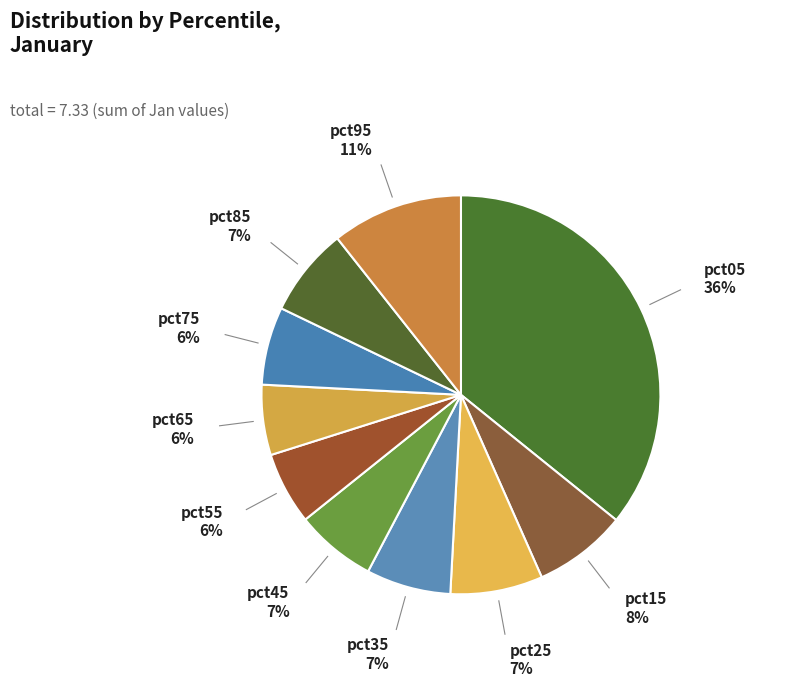

Which category has the biggest portion of the pie?

pct05